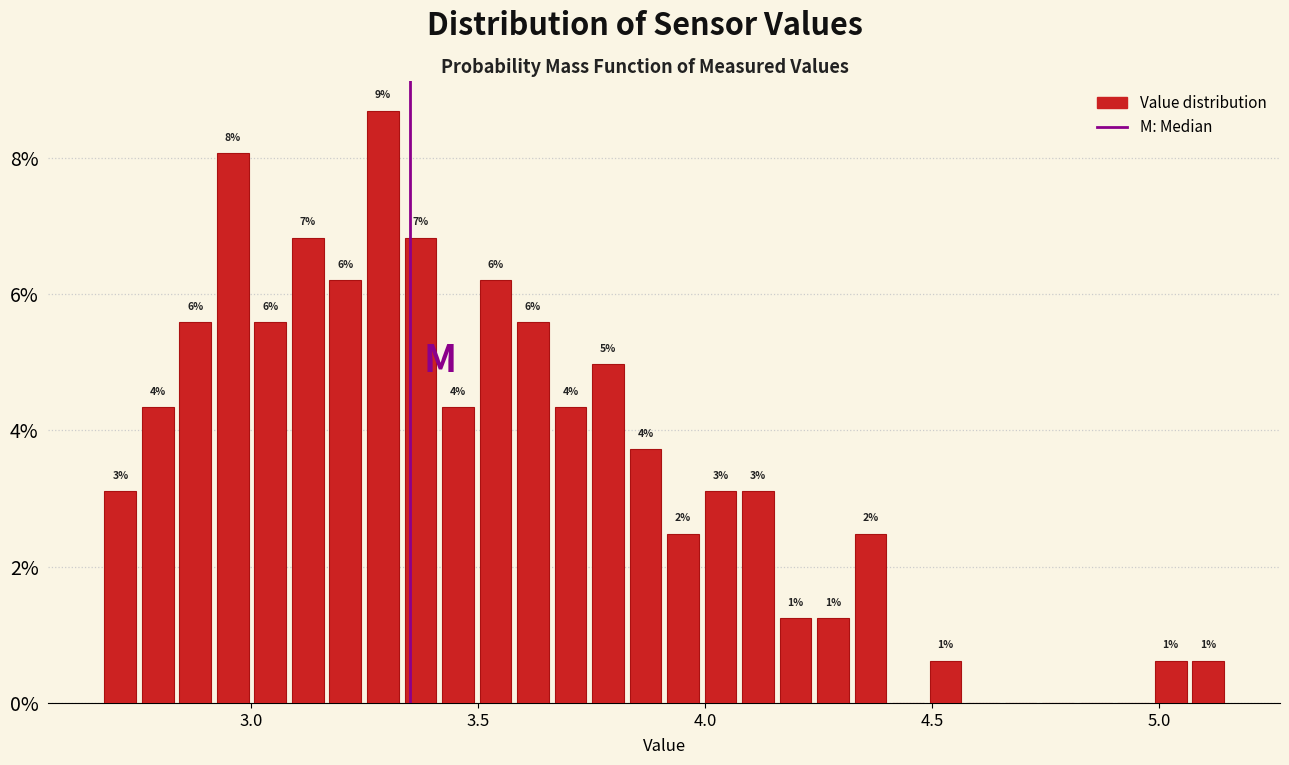

Read against the x-axis, roughly where is the centre of the tallest bar?

3.30